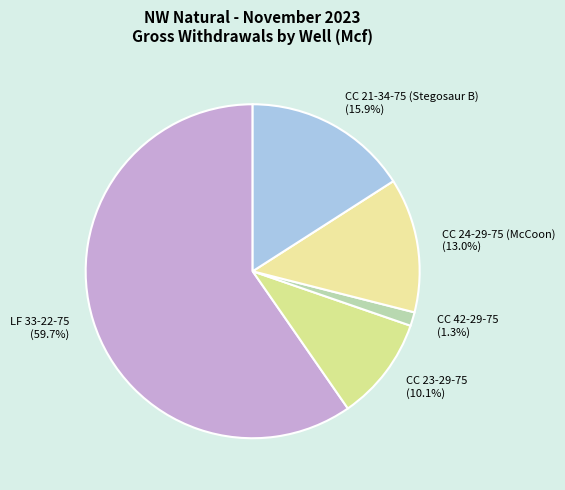

What percentage is NOT represented by CC 42-29-75?

98.7%